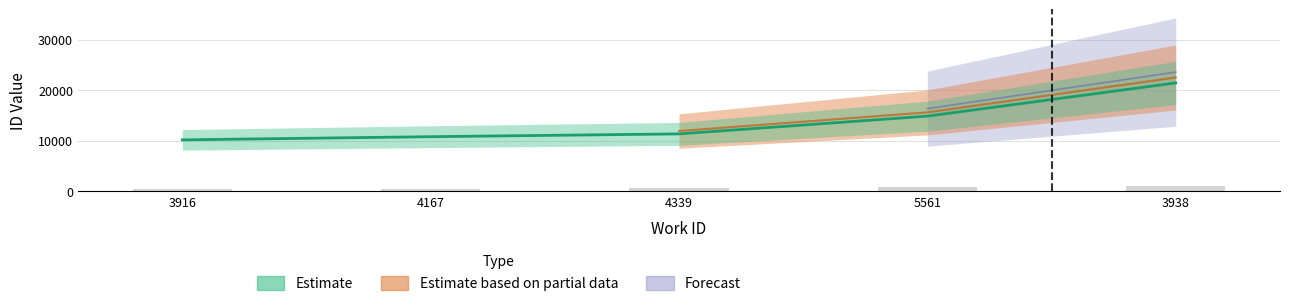

What is the label of the 5th bar from the right?

3916